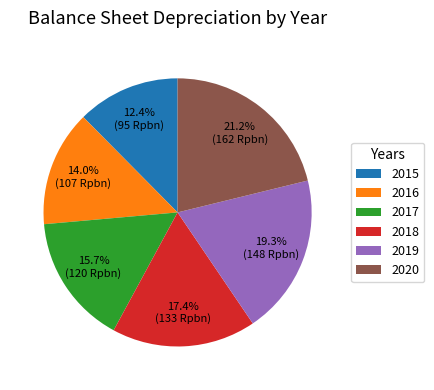

Between 2020 and 2015, which is larger?

2020